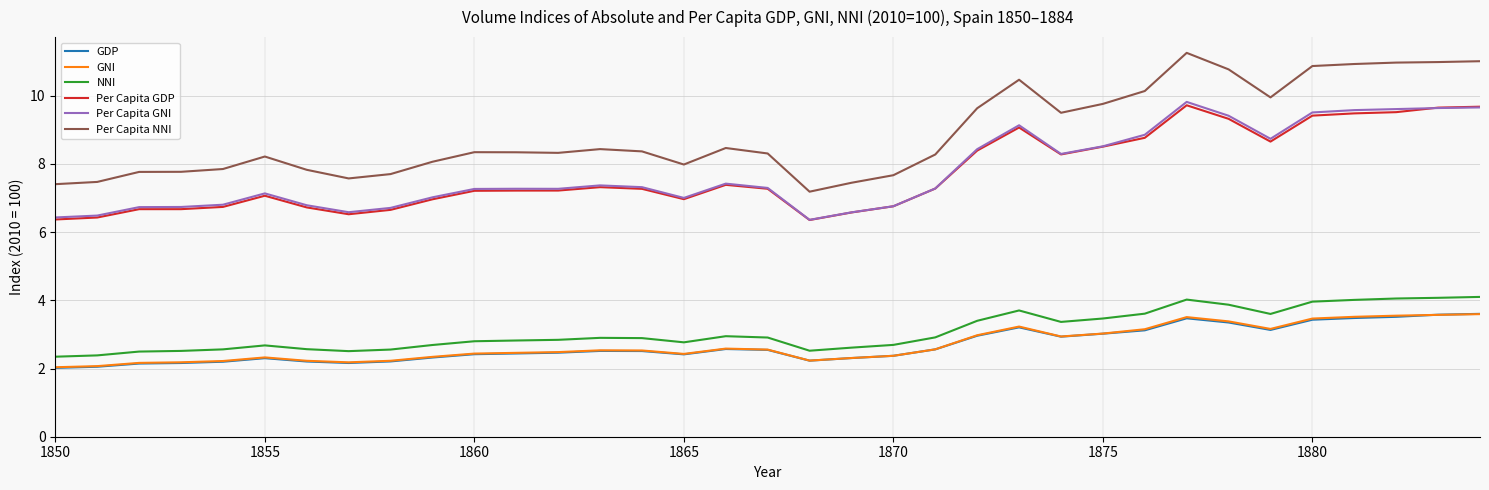

What is the lowest value of the Per Capita GNI series?

6.4